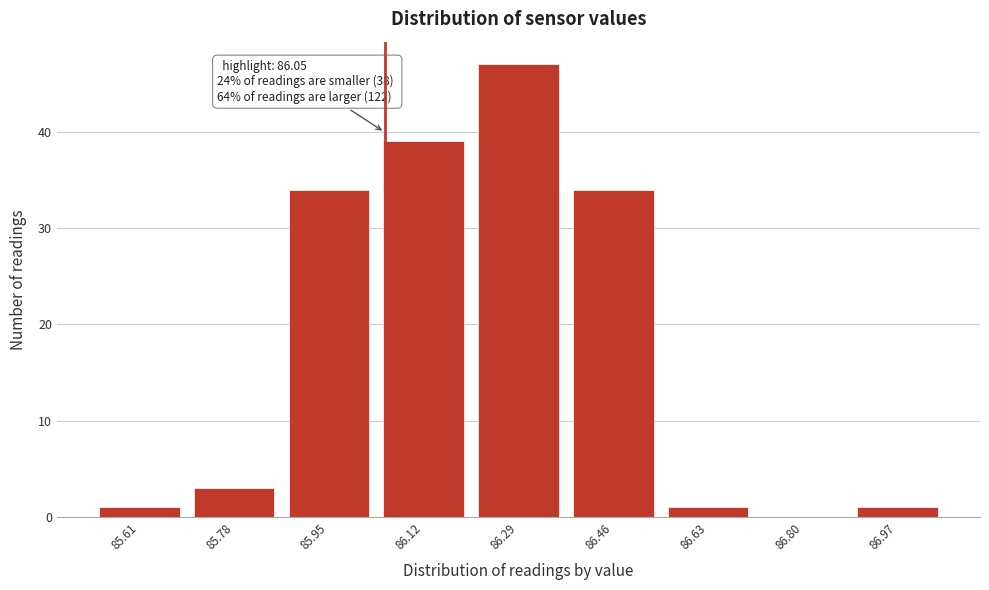

Which range on the x-axis has the tallest bar?

86.205 to 86.375